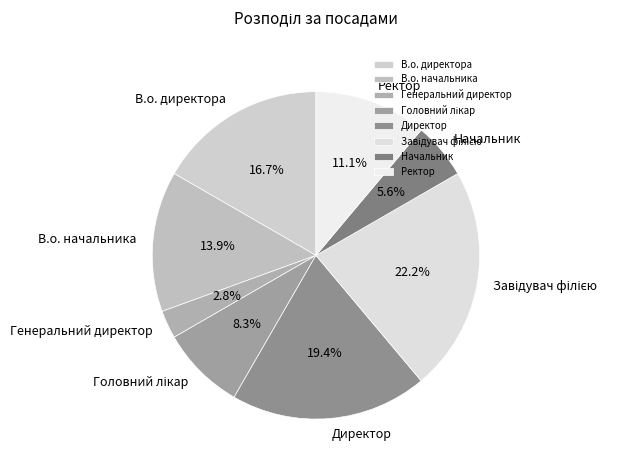

The Директор slice represents 27% of the pie. True or false?

False